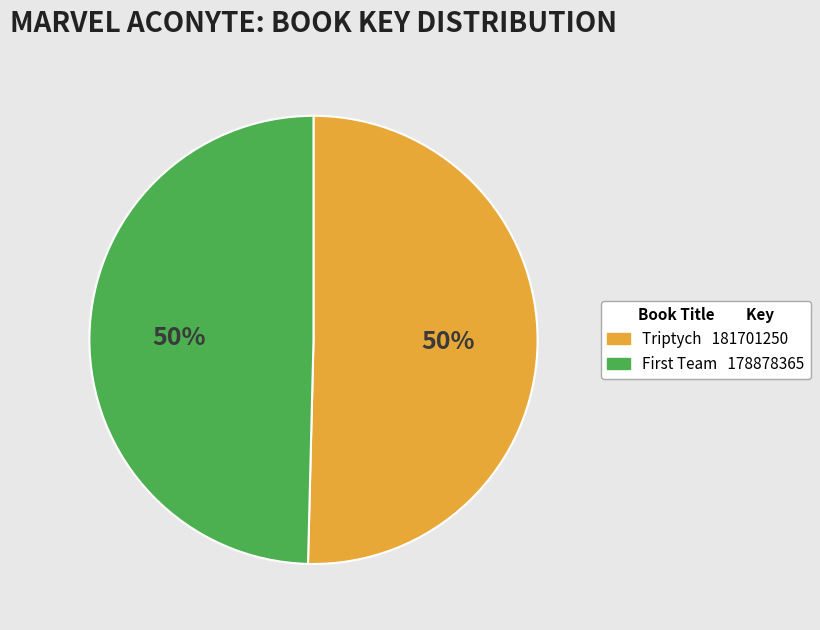

To the nearest percent, what is the average slice percentage?

50%